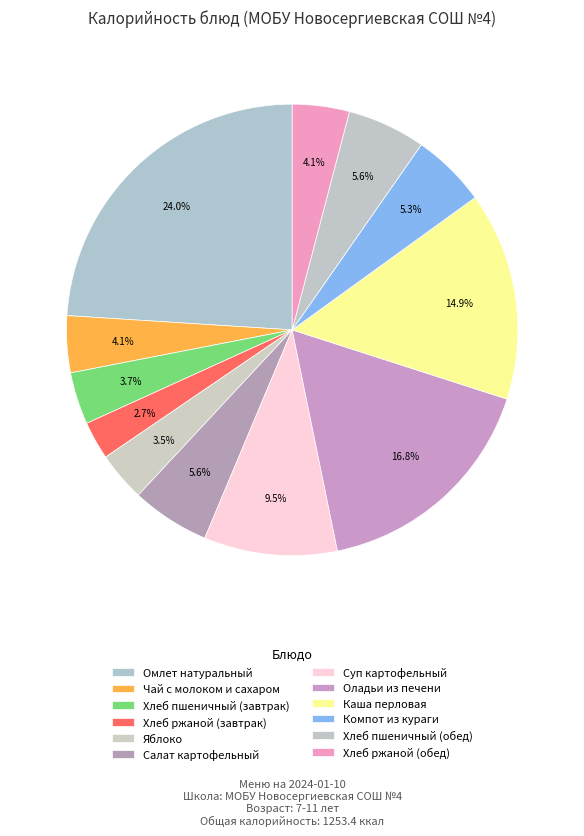

What is the change in value from Хлеб ржаной (завтрак) to Салат картофельный?

+36.1